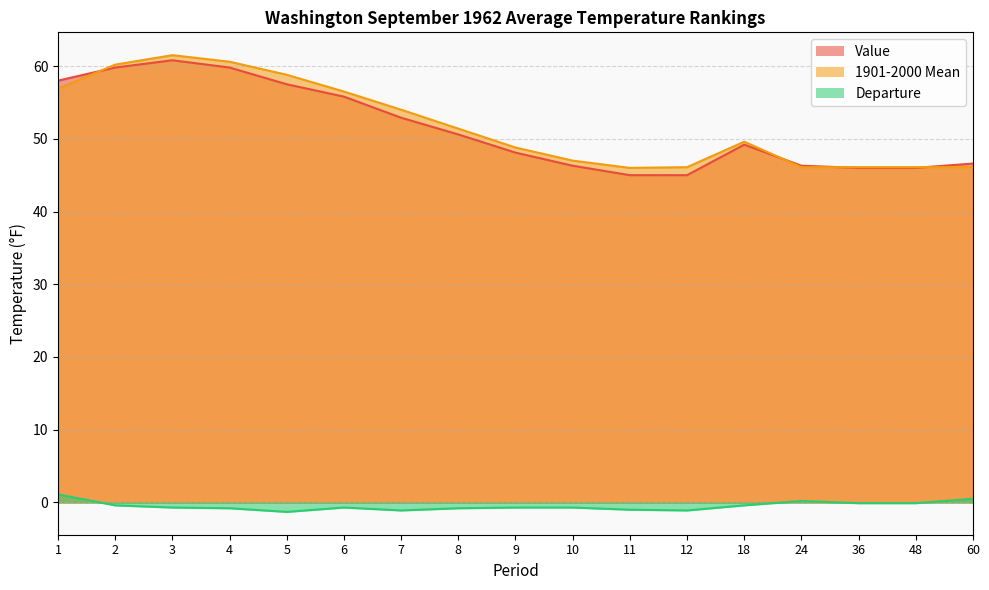

Where does the Departure series first go above 0?

1